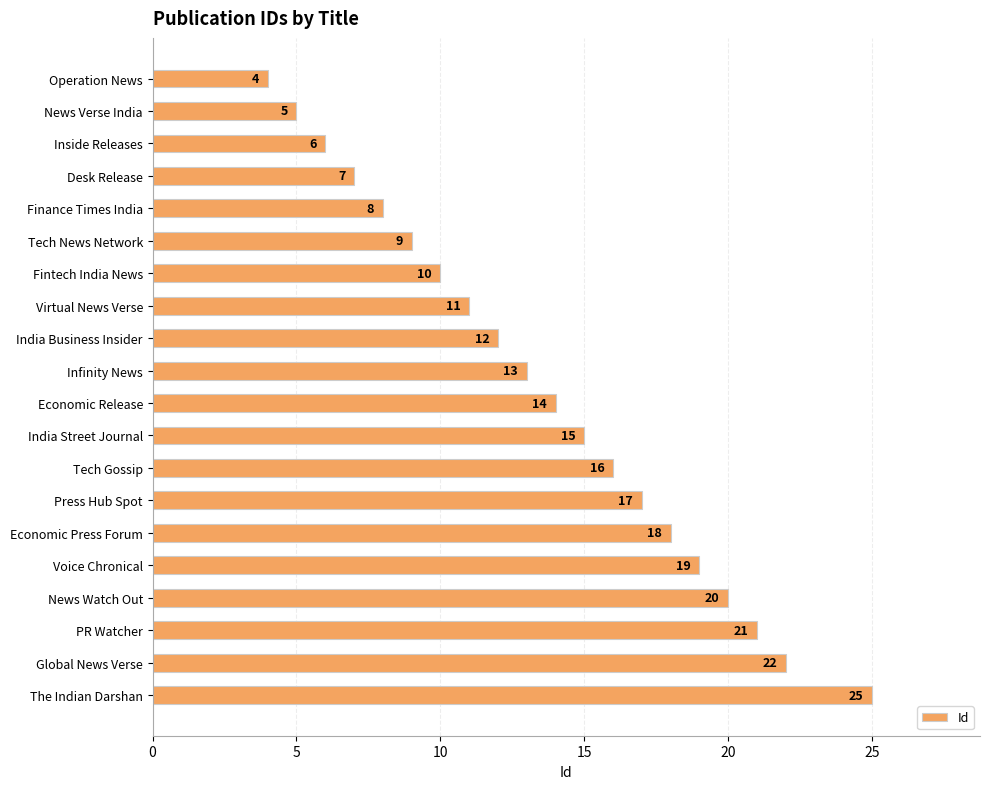

What is the average value?

14